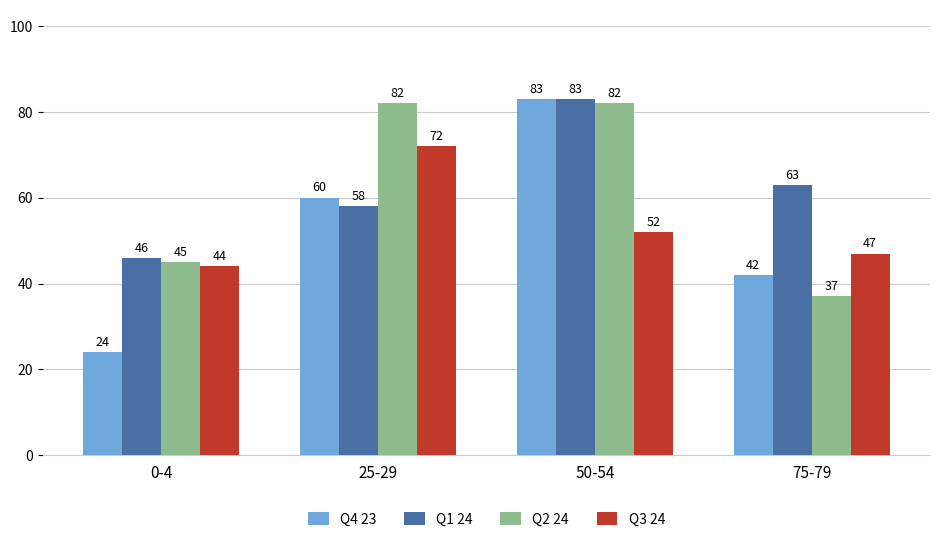

At how many categories does at least one series exceed 73?

2